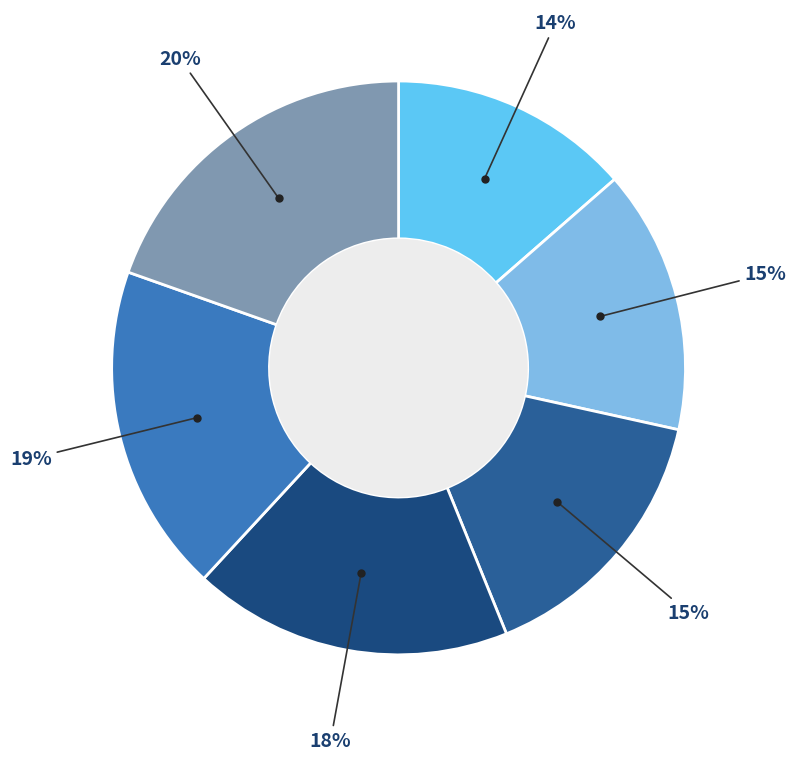

How many segments does this pie chart have?

6